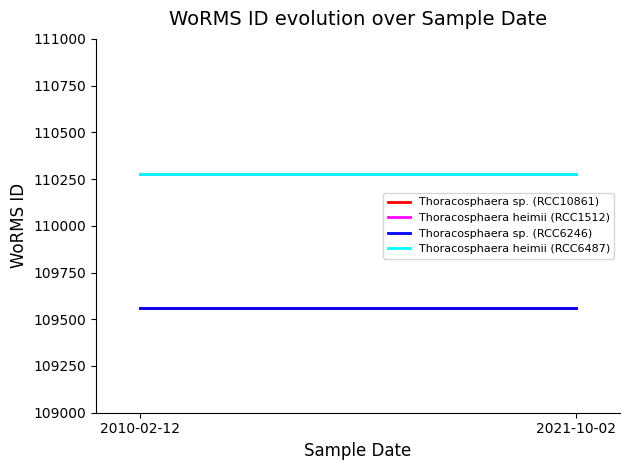

At which label does Thoracosphaera heimii (RCC6487) reach its peak?

2010-02-12